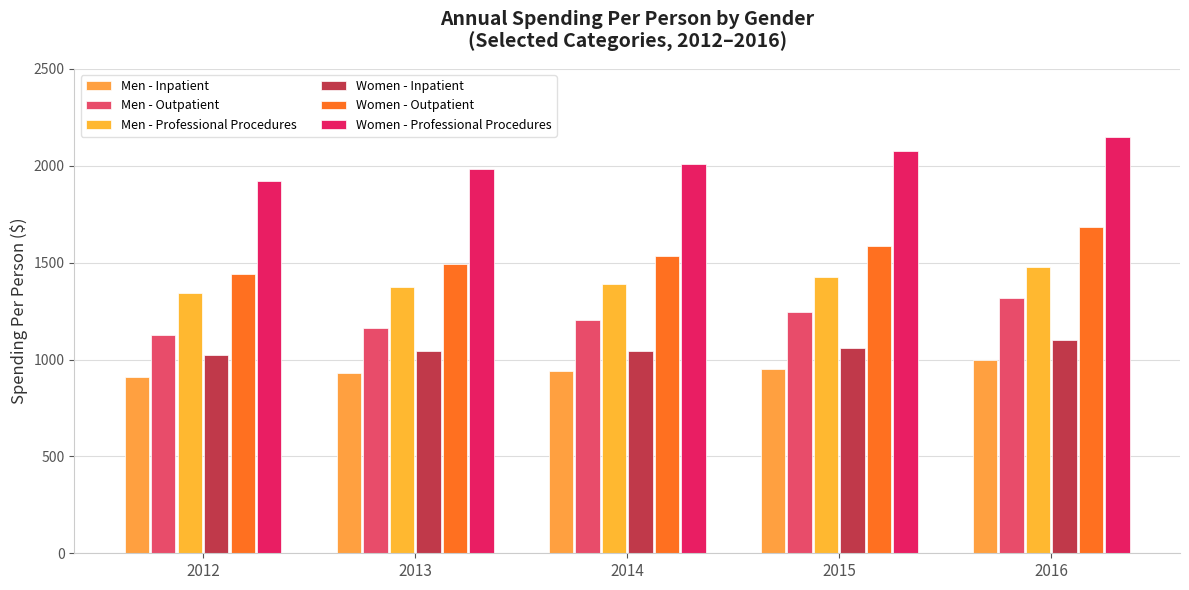

Reading left to right, list all the values displayed in this chart.

Men - Inpatient: 909.3	930.6	941.2	953.7	996.4
Men - Outpatient: 1126.8	1161.7	1202.2	1244.7	1319.6
Men - Professional Procedures: 1343.3	1373.4	1388.6	1427.1	1478.5
Women - Inpatient: 1024.9	1044.3	1046.8	1059.8	1099.0
Women - Outpatient: 1440.6	1493.6	1534.7	1587.0	1686.7
Women - Professional Procedures: 1919.7	1982.2	2010.5	2076.4	2148.0